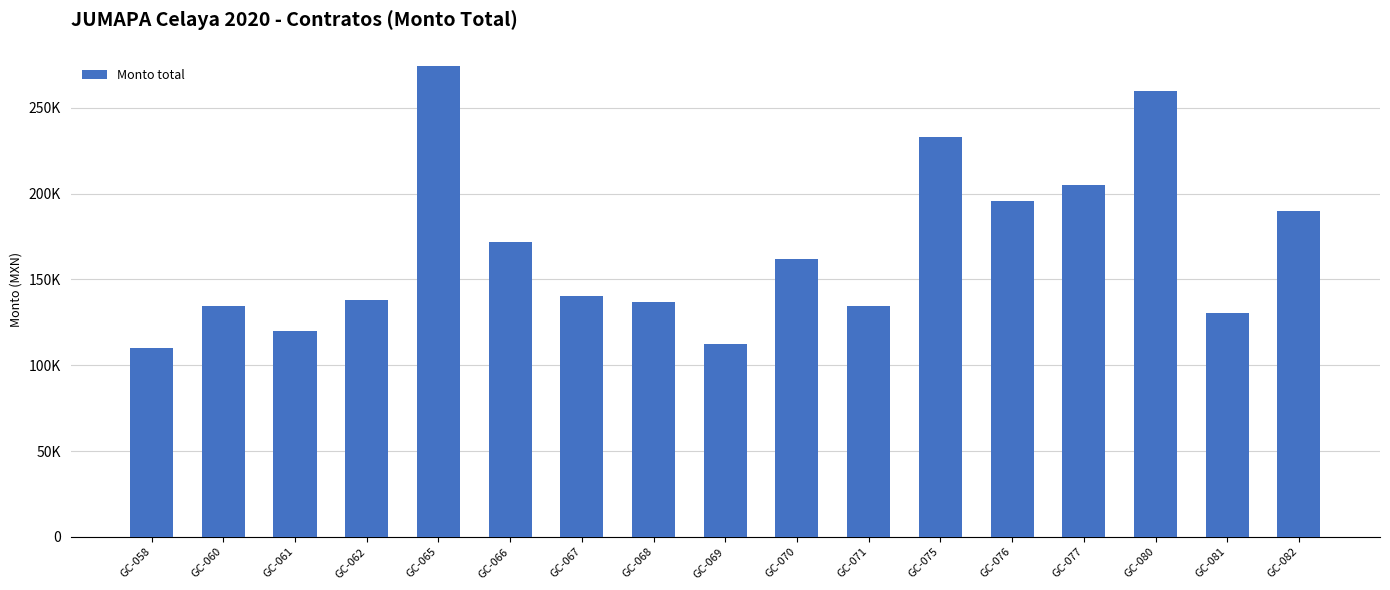

What is the greatest value displayed?

274205.0